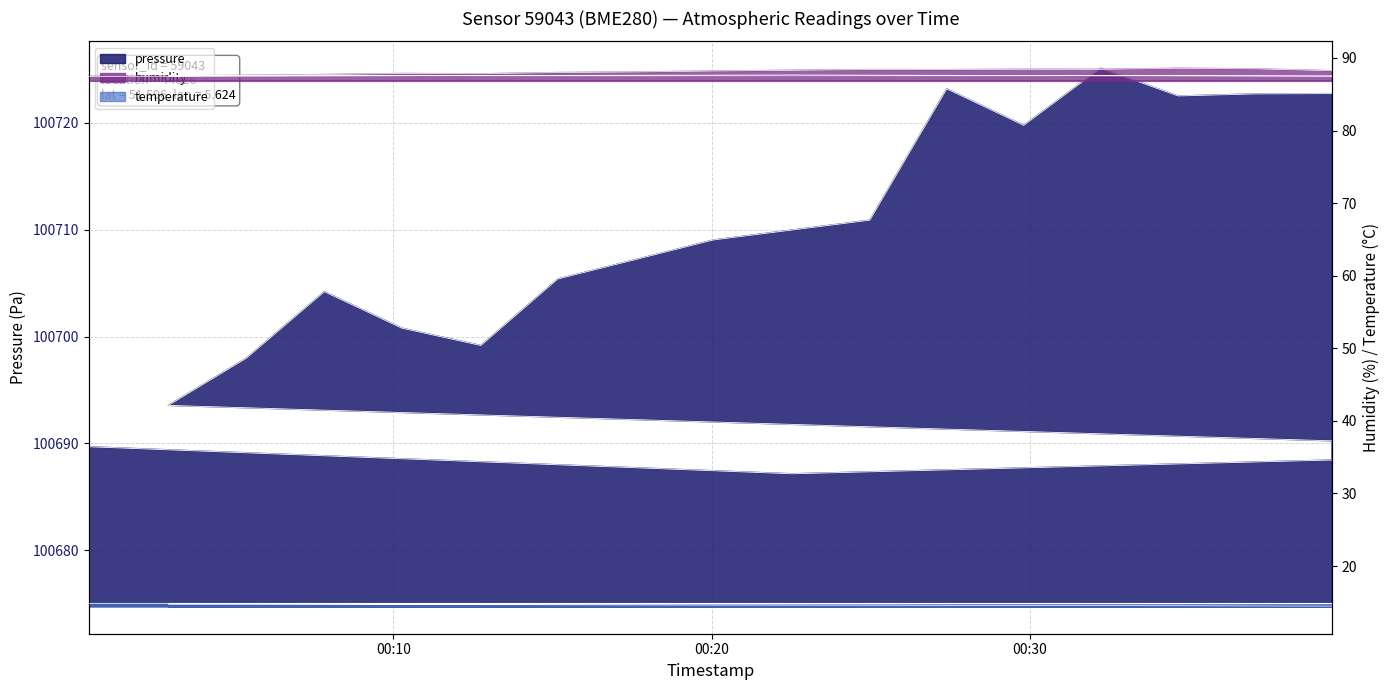

Which series has the largest total across all categories?

pressure